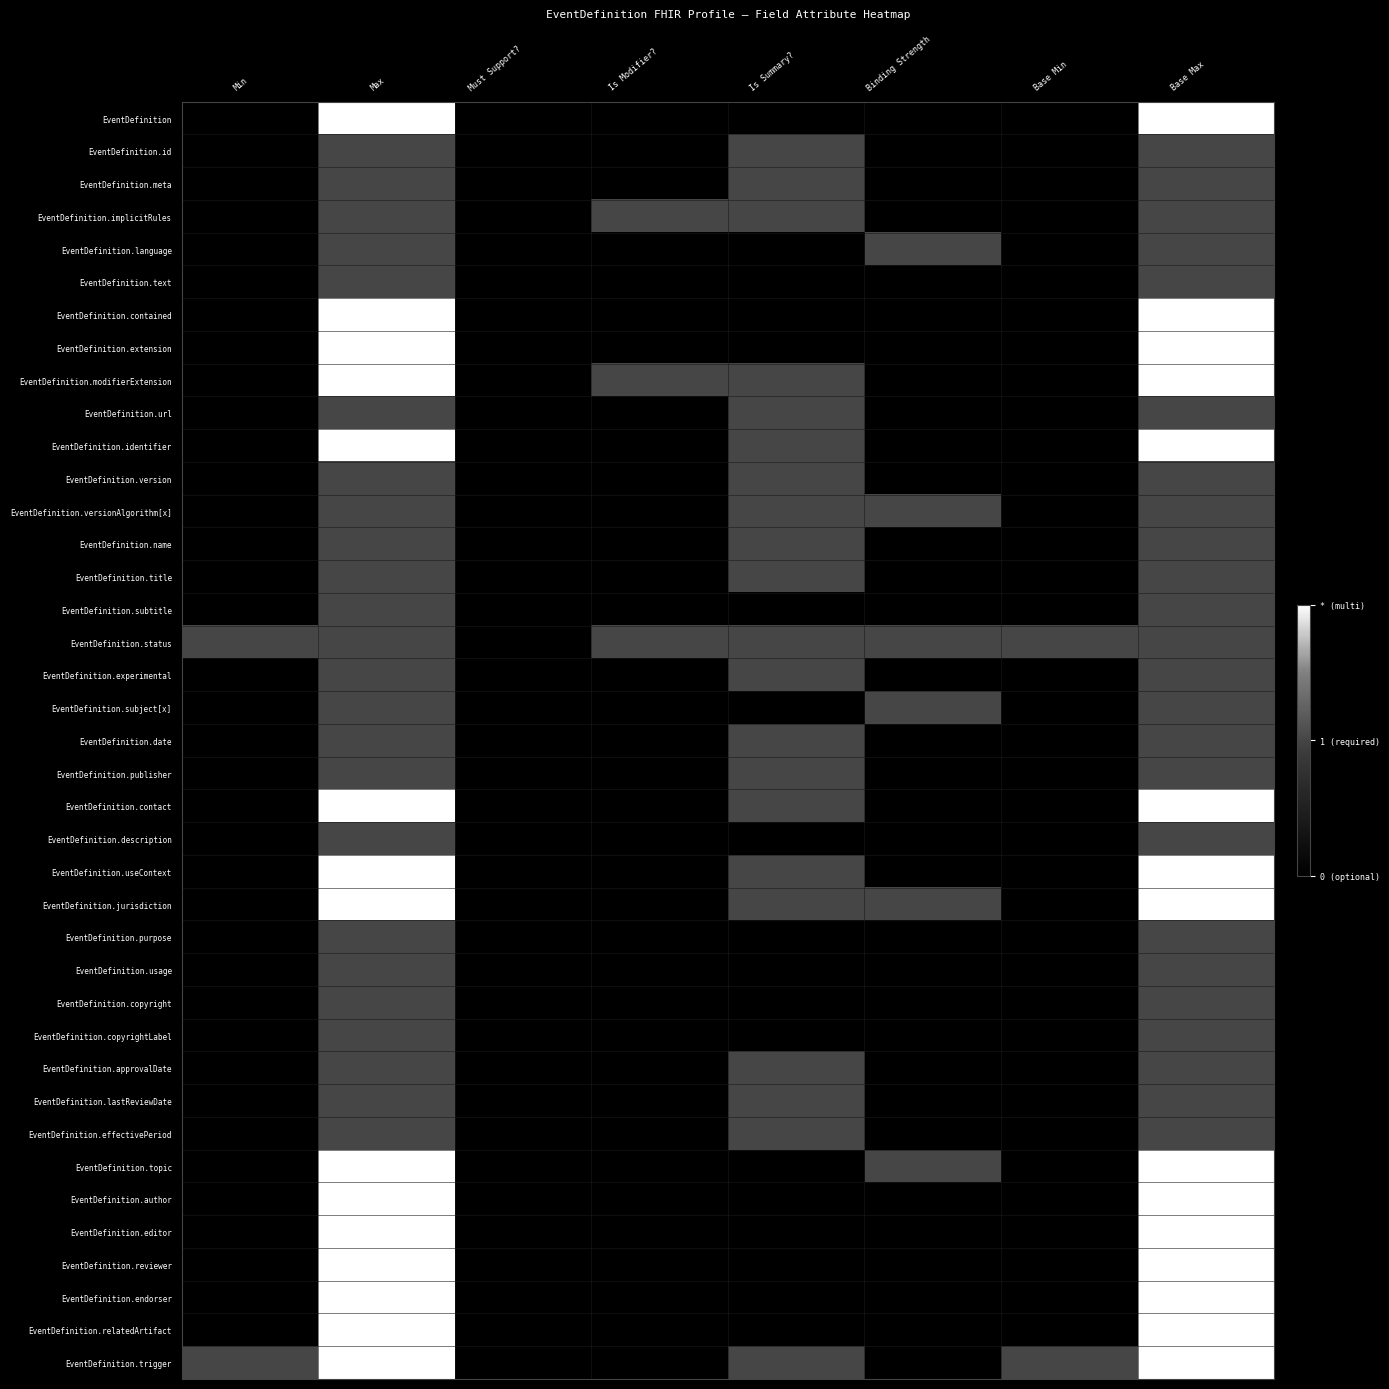

Reading left to right, list all the values displayed in this chart.

EventDefinition: Min=0	Max=2	Must Support?=0	Is Modifier?=0	Is Summary?=0	Binding Strength=0	Base Min=0	Base Max=2
EventDefinition.id: Min=0	Max=1	Must Support?=0	Is Modifier?=0	Is Summary?=1	Binding Strength=0	Base Min=0	Base Max=1
EventDefinition.meta: Min=0	Max=1	Must Support?=0	Is Modifier?=0	Is Summary?=1	Binding Strength=0	Base Min=0	Base Max=1
EventDefinition.implicitRules: Min=0	Max=1	Must Support?=0	Is Modifier?=1	Is Summary?=1	Binding Strength=0	Base Min=0	Base Max=1
EventDefinition.language: Min=0	Max=1	Must Support?=0	Is Modifier?=0	Is Summary?=0	Binding Strength=1	Base Min=0	Base Max=1
EventDefinition.text: Min=0	Max=1	Must Support?=0	Is Modifier?=0	Is Summary?=0	Binding Strength=0	Base Min=0	Base Max=1
EventDefinition.contained: Min=0	Max=2	Must Support?=0	Is Modifier?=0	Is Summary?=0	Binding Strength=0	Base Min=0	Base Max=2
EventDefinition.extension: Min=0	Max=2	Must Support?=0	Is Modifier?=0	Is Summary?=0	Binding Strength=0	Base Min=0	Base Max=2
EventDefinition.modifierExtension: Min=0	Max=2	Must Support?=0	Is Modifier?=1	Is Summary?=1	Binding Strength=0	Base Min=0	Base Max=2
EventDefinition.url: Min=0	Max=1	Must Support?=0	Is Modifier?=0	Is Summary?=1	Binding Strength=0	Base Min=0	Base Max=1
EventDefinition.identifier: Min=0	Max=2	Must Support?=0	Is Modifier?=0	Is Summary?=1	Binding Strength=0	Base Min=0	Base Max=2
EventDefinition.version: Min=0	Max=1	Must Support?=0	Is Modifier?=0	Is Summary?=1	Binding Strength=0	Base Min=0	Base Max=1
EventDefinition.versionAlgorithm[x]: Min=0	Max=1	Must Support?=0	Is Modifier?=0	Is Summary?=1	Binding Strength=1	Base Min=0	Base Max=1
EventDefinition.name: Min=0	Max=1	Must Support?=0	Is Modifier?=0	Is Summary?=1	Binding Strength=0	Base Min=0	Base Max=1
EventDefinition.title: Min=0	Max=1	Must Support?=0	Is Modifier?=0	Is Summary?=1	Binding Strength=0	Base Min=0	Base Max=1
EventDefinition.subtitle: Min=0	Max=1	Must Support?=0	Is Modifier?=0	Is Summary?=0	Binding Strength=0	Base Min=0	Base Max=1
EventDefinition.status: Min=1	Max=1	Must Support?=0	Is Modifier?=1	Is Summary?=1	Binding Strength=1	Base Min=1	Base Max=1
EventDefinition.experimental: Min=0	Max=1	Must Support?=0	Is Modifier?=0	Is Summary?=1	Binding Strength=0	Base Min=0	Base Max=1
EventDefinition.subject[x]: Min=0	Max=1	Must Support?=0	Is Modifier?=0	Is Summary?=0	Binding Strength=1	Base Min=0	Base Max=1
EventDefinition.date: Min=0	Max=1	Must Support?=0	Is Modifier?=0	Is Summary?=1	Binding Strength=0	Base Min=0	Base Max=1
EventDefinition.publisher: Min=0	Max=1	Must Support?=0	Is Modifier?=0	Is Summary?=1	Binding Strength=0	Base Min=0	Base Max=1
EventDefinition.contact: Min=0	Max=2	Must Support?=0	Is Modifier?=0	Is Summary?=1	Binding Strength=0	Base Min=0	Base Max=2
EventDefinition.description: Min=0	Max=1	Must Support?=0	Is Modifier?=0	Is Summary?=0	Binding Strength=0	Base Min=0	Base Max=1
EventDefinition.useContext: Min=0	Max=2	Must Support?=0	Is Modifier?=0	Is Summary?=1	Binding Strength=0	Base Min=0	Base Max=2
EventDefinition.jurisdiction: Min=0	Max=2	Must Support?=0	Is Modifier?=0	Is Summary?=1	Binding Strength=1	Base Min=0	Base Max=2
EventDefinition.purpose: Min=0	Max=1	Must Support?=0	Is Modifier?=0	Is Summary?=0	Binding Strength=0	Base Min=0	Base Max=1
EventDefinition.usage: Min=0	Max=1	Must Support?=0	Is Modifier?=0	Is Summary?=0	Binding Strength=0	Base Min=0	Base Max=1
EventDefinition.copyright: Min=0	Max=1	Must Support?=0	Is Modifier?=0	Is Summary?=0	Binding Strength=0	Base Min=0	Base Max=1
EventDefinition.copyrightLabel: Min=0	Max=1	Must Support?=0	Is Modifier?=0	Is Summary?=0	Binding Strength=0	Base Min=0	Base Max=1
EventDefinition.approvalDate: Min=0	Max=1	Must Support?=0	Is Modifier?=0	Is Summary?=1	Binding Strength=0	Base Min=0	Base Max=1
EventDefinition.lastReviewDate: Min=0	Max=1	Must Support?=0	Is Modifier?=0	Is Summary?=1	Binding Strength=0	Base Min=0	Base Max=1
EventDefinition.effectivePeriod: Min=0	Max=1	Must Support?=0	Is Modifier?=0	Is Summary?=1	Binding Strength=0	Base Min=0	Base Max=1
EventDefinition.topic: Min=0	Max=2	Must Support?=0	Is Modifier?=0	Is Summary?=0	Binding Strength=1	Base Min=0	Base Max=2
EventDefinition.author: Min=0	Max=2	Must Support?=0	Is Modifier?=0	Is Summary?=0	Binding Strength=0	Base Min=0	Base Max=2
EventDefinition.editor: Min=0	Max=2	Must Support?=0	Is Modifier?=0	Is Summary?=0	Binding Strength=0	Base Min=0	Base Max=2
EventDefinition.reviewer: Min=0	Max=2	Must Support?=0	Is Modifier?=0	Is Summary?=0	Binding Strength=0	Base Min=0	Base Max=2
EventDefinition.endorser: Min=0	Max=2	Must Support?=0	Is Modifier?=0	Is Summary?=0	Binding Strength=0	Base Min=0	Base Max=2
EventDefinition.relatedArtifact: Min=0	Max=2	Must Support?=0	Is Modifier?=0	Is Summary?=0	Binding Strength=0	Base Min=0	Base Max=2
EventDefinition.trigger: Min=1	Max=2	Must Support?=0	Is Modifier?=0	Is Summary?=1	Binding Strength=0	Base Min=1	Base Max=2